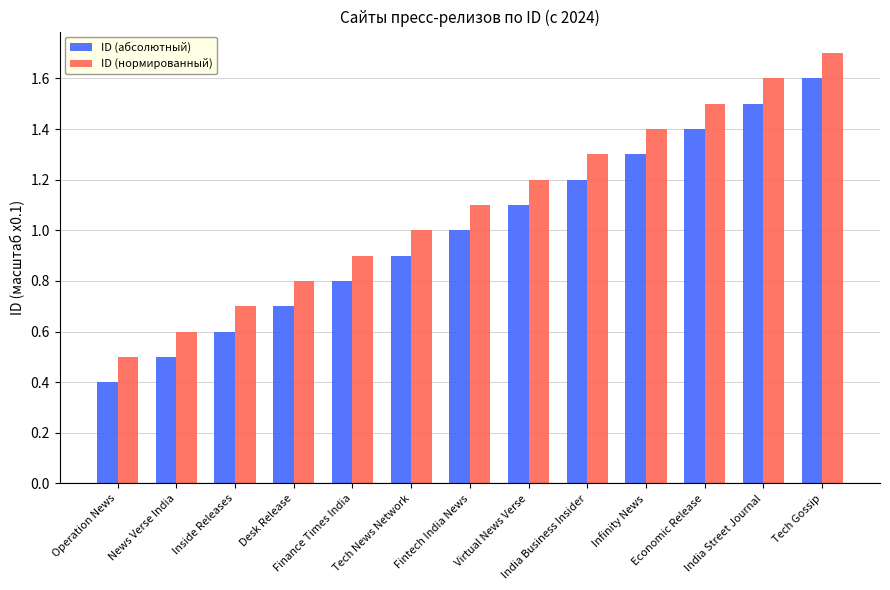

List the labels in order of ID (нормированный) value, smallest first.

Operation News, News Verse India, Inside Releases, Desk Release, Finance Times India, Tech News Network, Fintech India News, Virtual News Verse, India Business Insider, Infinity News, Economic Release, India Street Journal, Tech Gossip